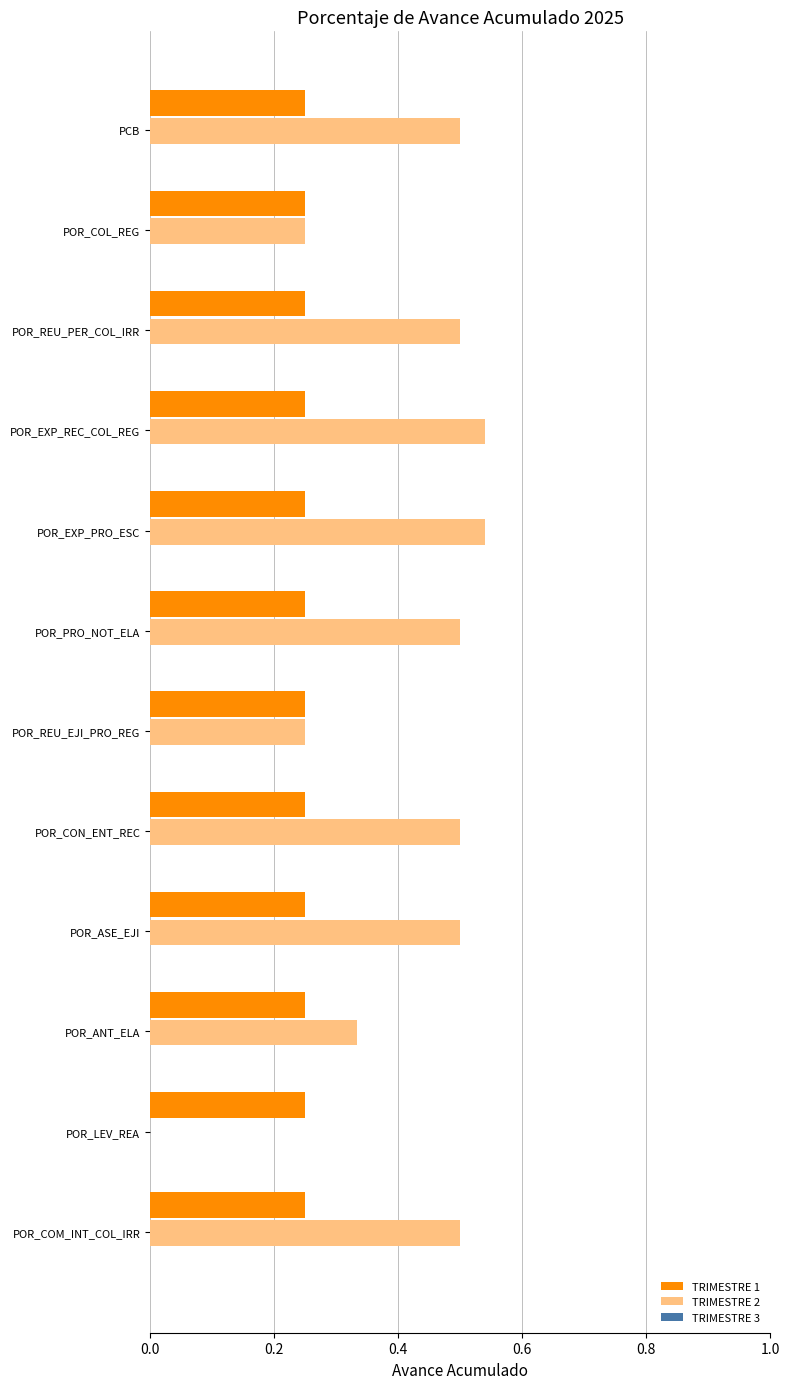

Where is TRIMESTRE 2 nearest to the value 0?

POR_LEV_REA